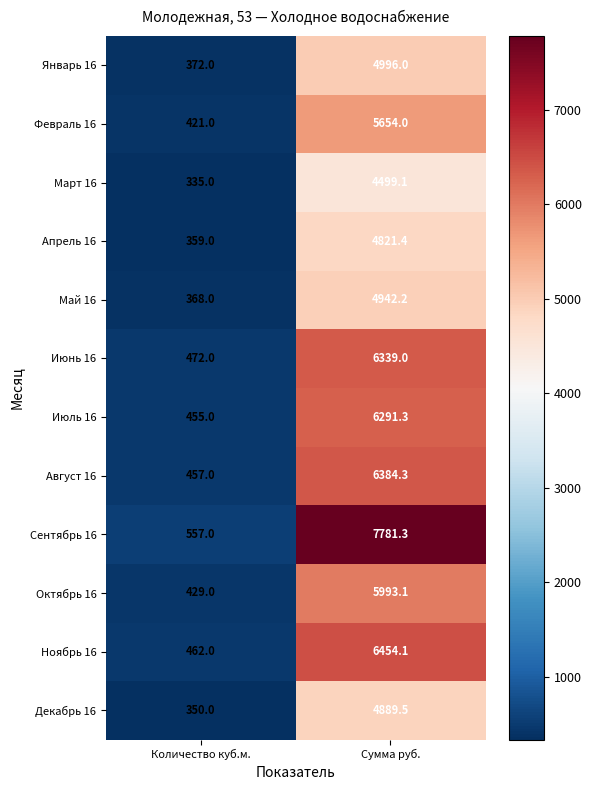

True or false: Июнь 16 has a value of 6339.0 at Сумма руб..

True